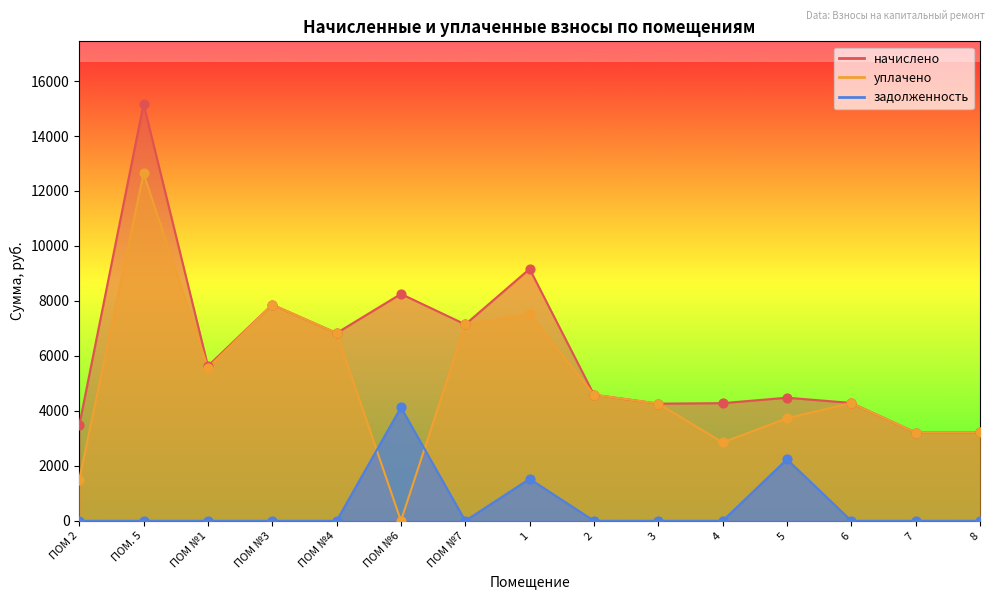

Is the value of начислено at 4 greater than the value of уплачено at 6?

No